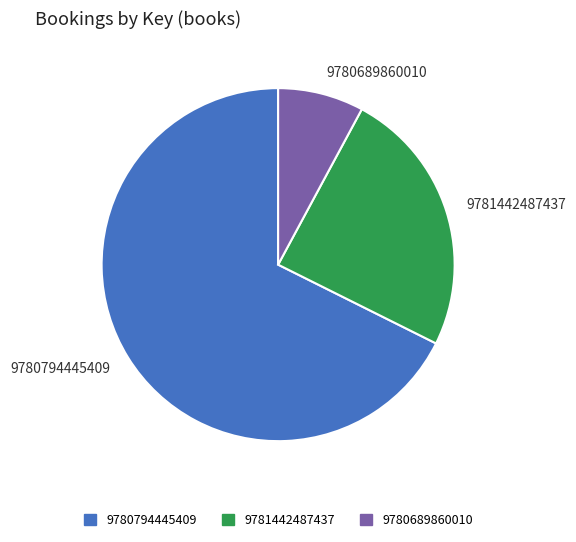

The 9781442487437 slice represents 31% of the pie. True or false?

False